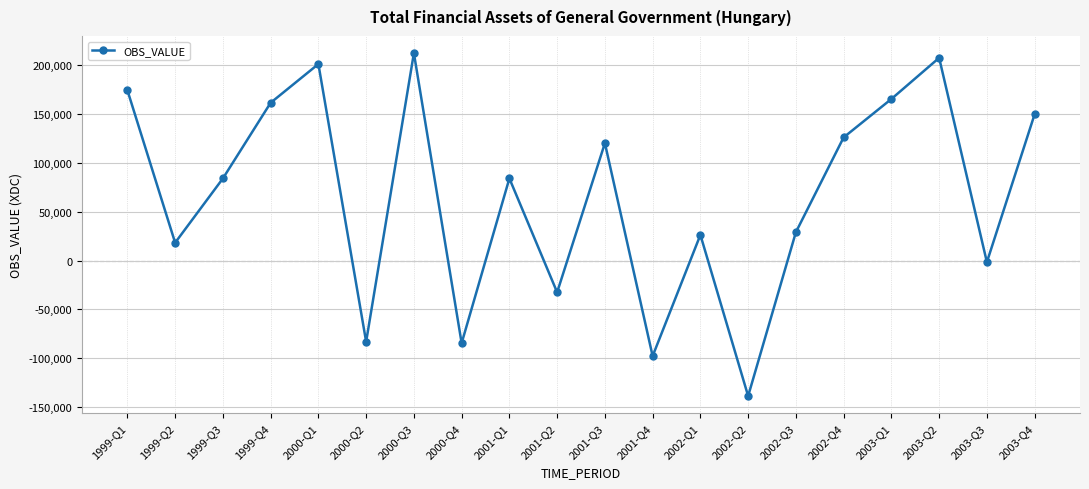

How many interior local valleys (lower than both neighbors) does the data have?

7